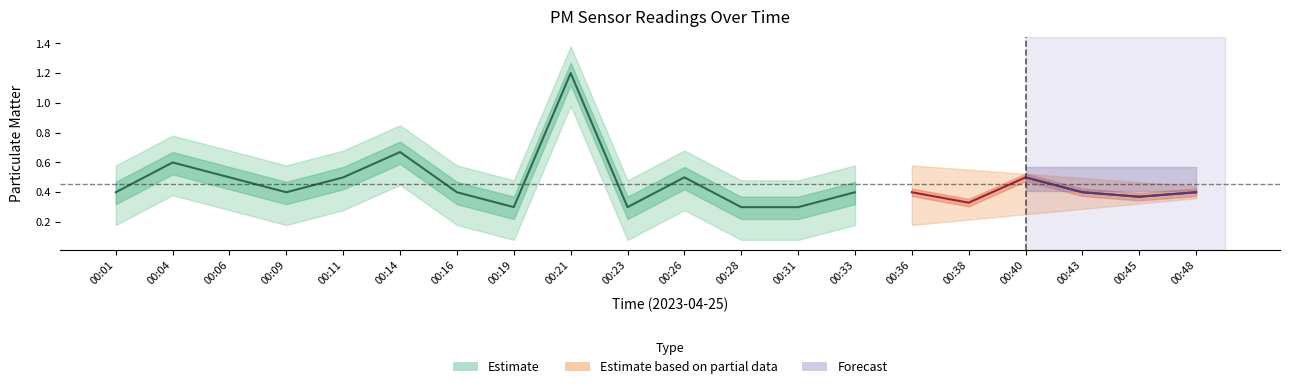

True or false: P1 has more than 0 interior local peaks.

True